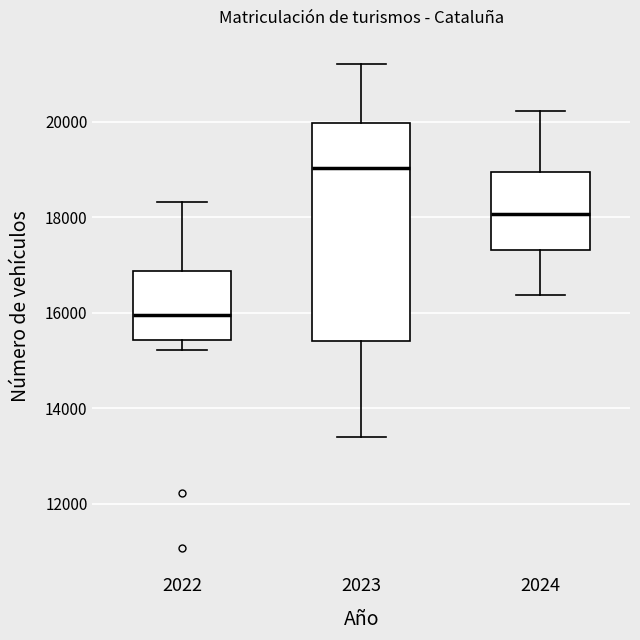

Reading left to right, read every box against the y-axis: the position of its median line, the range the box covers, and the ends of its whiskers. The values are not printed on the chart, so give them approximately, as read against the axis.

2022: median 16000, box 15400 to 16800, whiskers 15200 to 18400
2023: median 19000, box 15400 to 20000, whiskers 13400 to 21200
2024: median 18000, box 17400 to 19000, whiskers 16400 to 20200